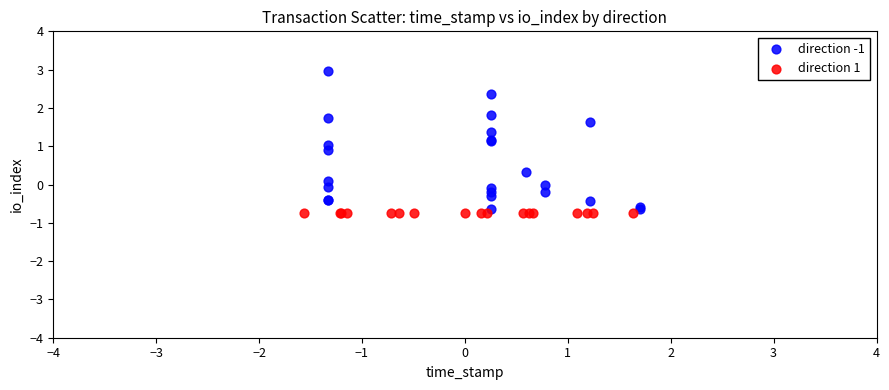

Which series contains the highest Y value?

direction -1